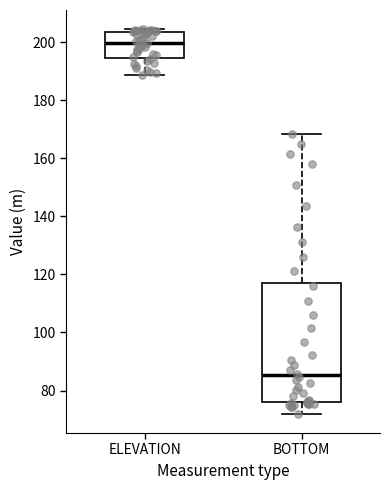

Reading left to right, read every box against the y-axis: the position of its median line, the range the box covers, and the ends of its whiskers. The values are not printed on the chart, so give them approximately, as read against the axis.

ELEVATION: median 200, box 194 to 204, whiskers 188 to 204 (just above the box's upper edge)
BOTTOM: median 86, box 76 to 118, whiskers 72 to 168